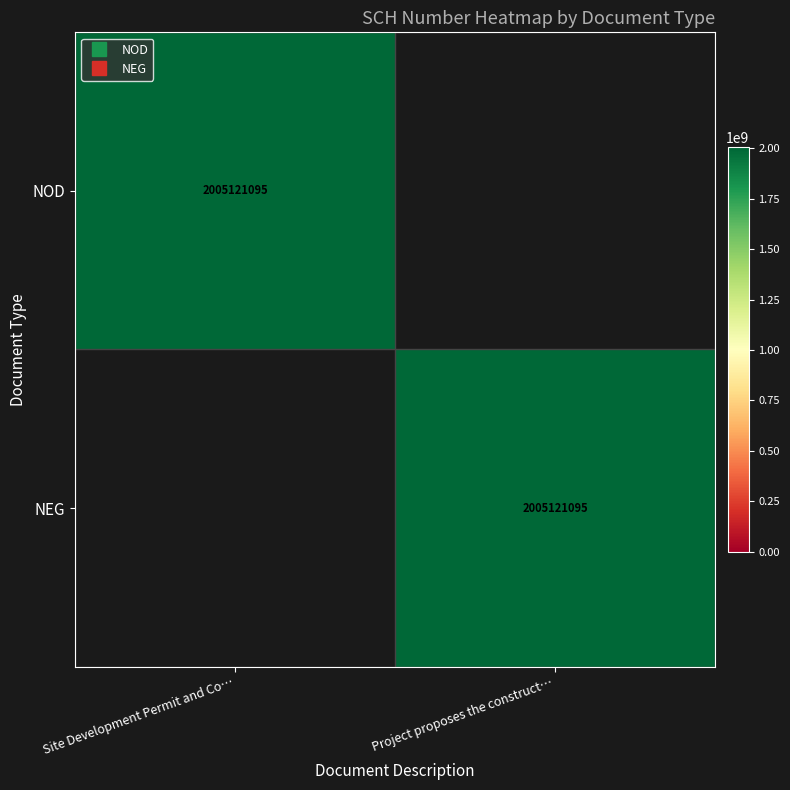

At how many categories does at least one series exceed 988585582?

2